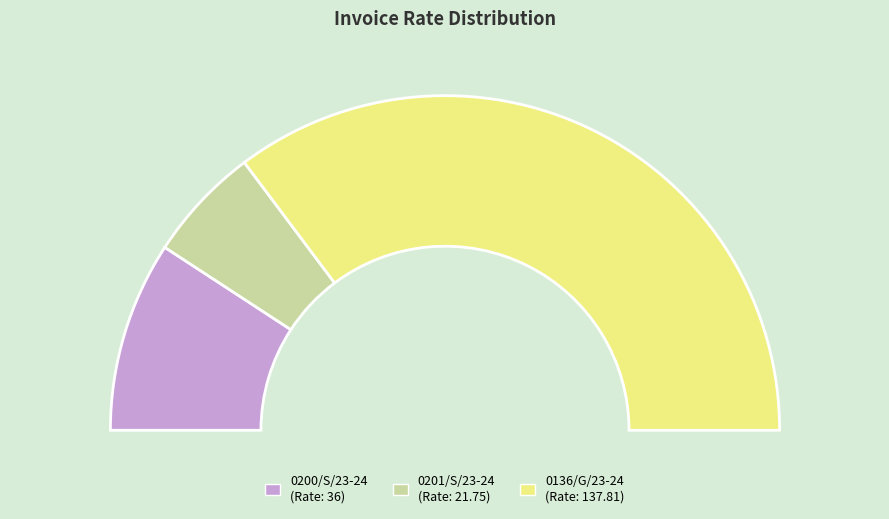

To the nearest percent, what portion does 0201/S/23-24 represent?

11%